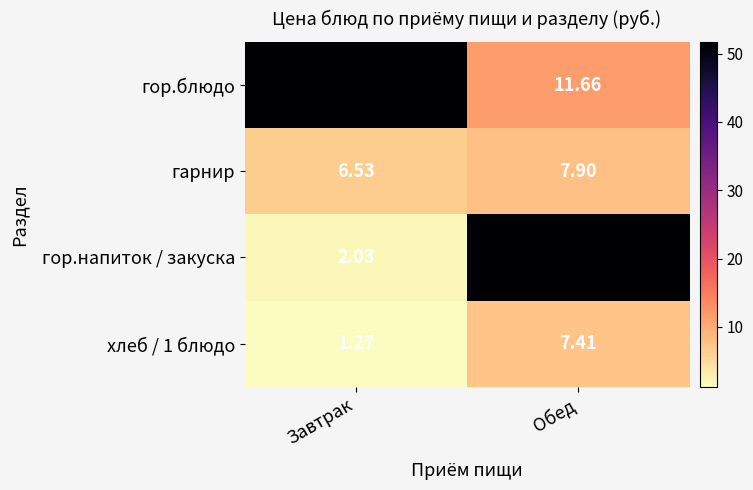

At which label is гор.напиток / закуска closest to 26?

Завтрак